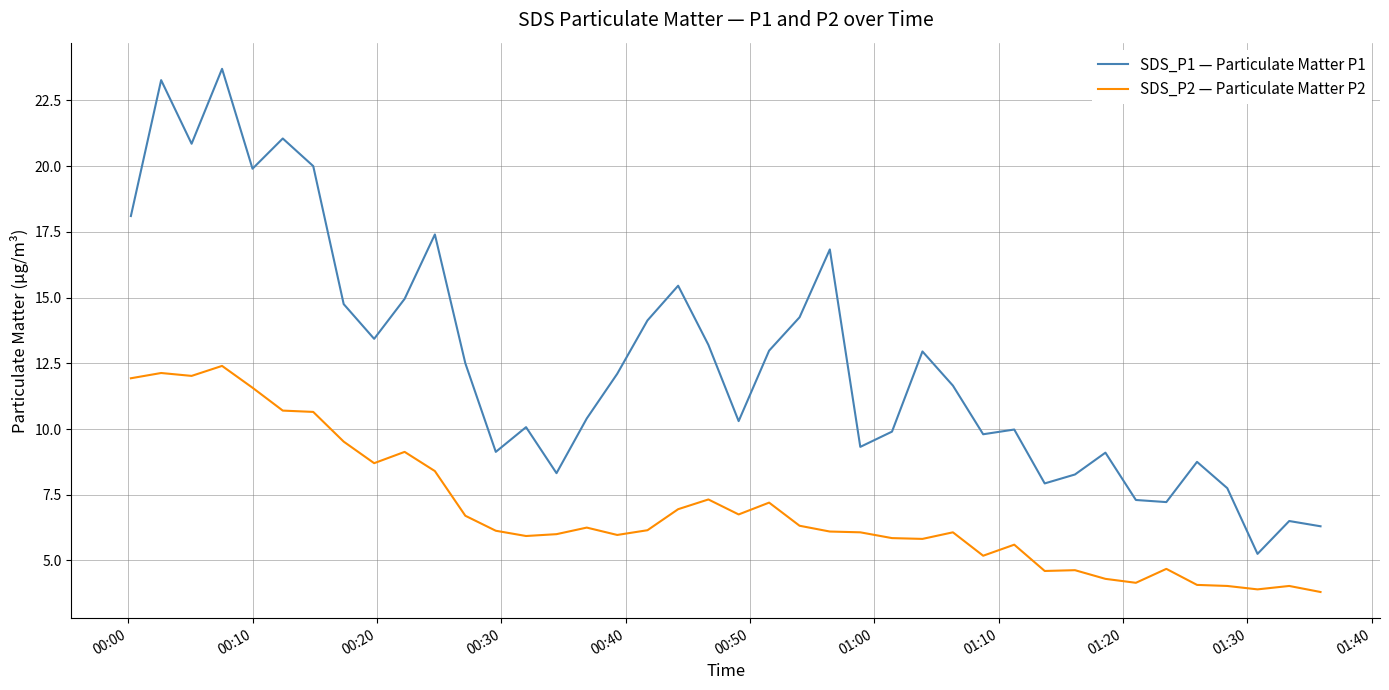

Which series has the widest spread of values?

SDS_P1 — Particulate Matter P1